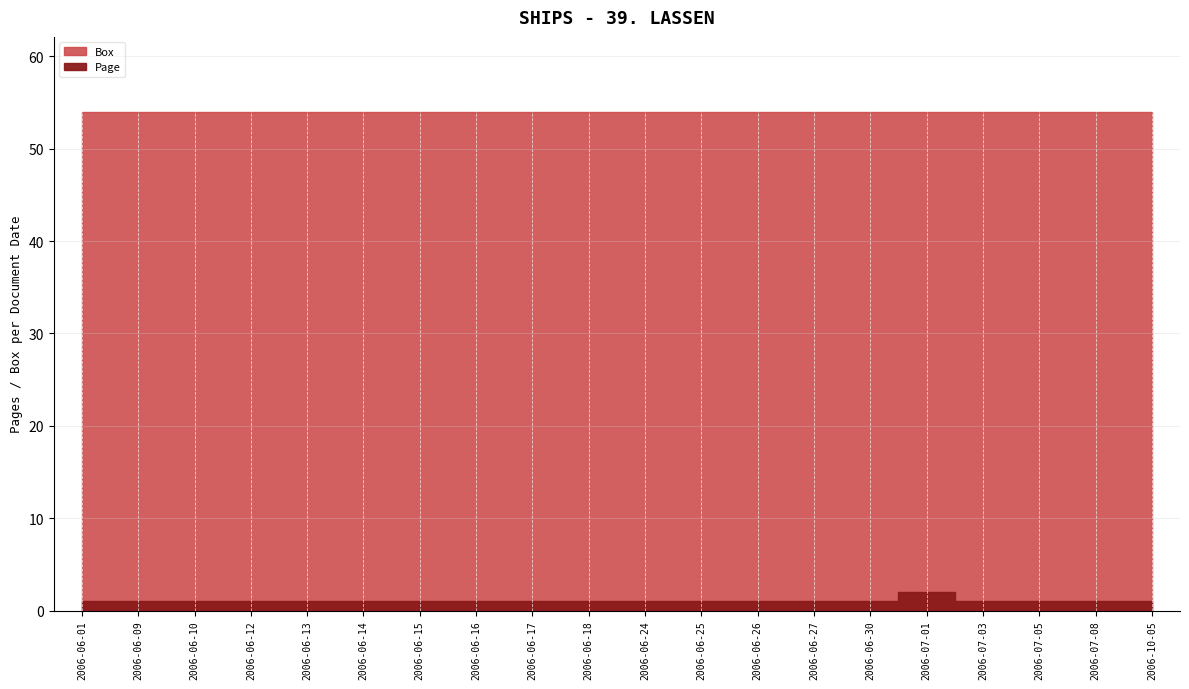

Which category has the lowest value across all series?

2006-06-01